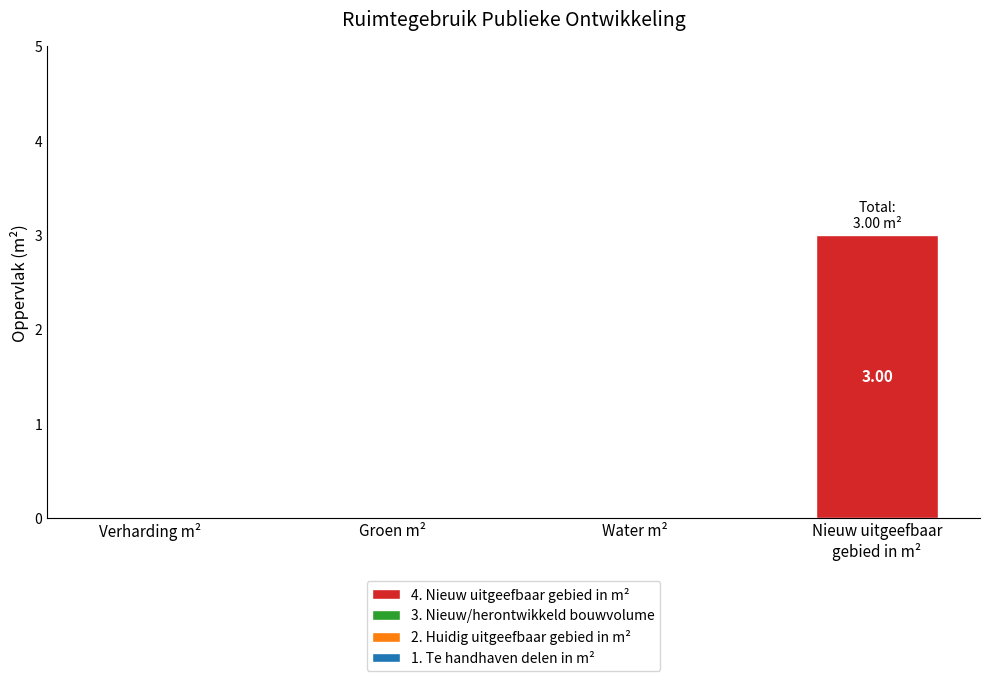

What is the sum of all values?

3